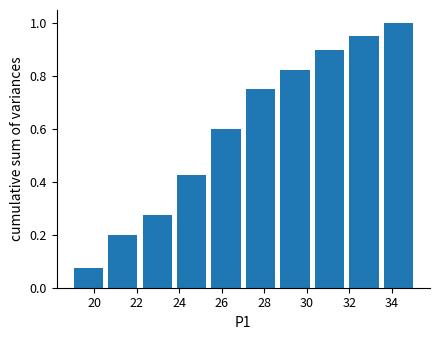

Reading left to right, list every bar in this chart as the range it spans on the x-axis followed by its height. Neither the bar edges nor the heights are printed on the chart, so give them approximately, as read against the axes.

19.0 to 20.6: 0.08
20.6 to 22.2: 0.20
22.2 to 23.8: 0.28
23.8 to 25.4: 0.42
25.4 to 27.0: 0.60
27.0 to 28.6: 0.76
28.6 to 30.2: 0.82
30.2 to 31.8: 0.90
31.8 to 33.6: 0.96
33.6 to 35.2: 1.00